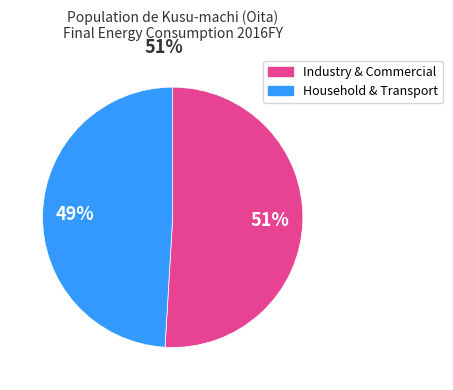

To the nearest percent, what is the average slice percentage?

50%